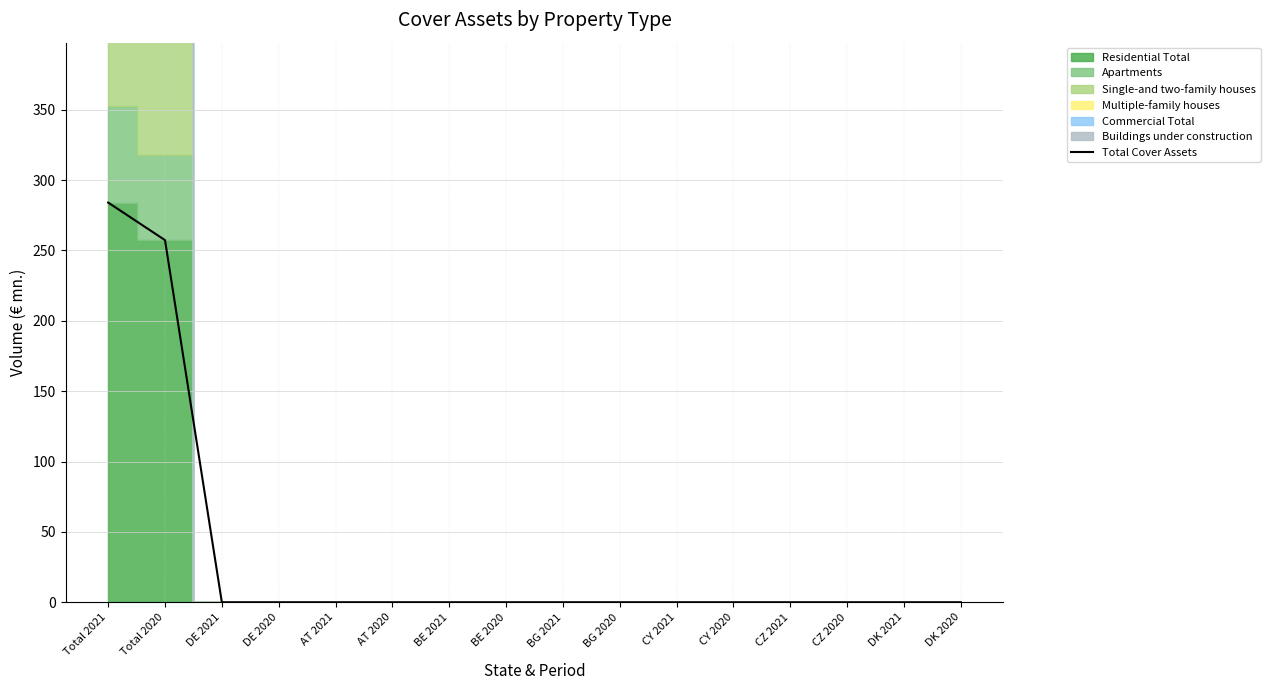

What is the difference between the values at BE 2020 and Total 2021?

284.0